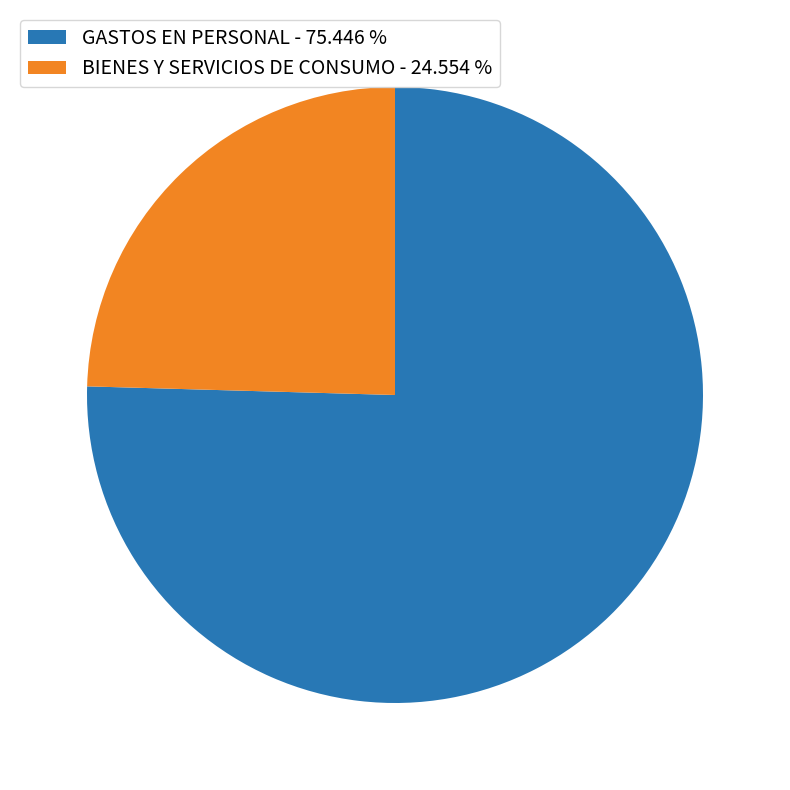

Approximately how many times larger is the value at GASTOS EN PERSONAL - 75.446 % compared to BIENES Y SERVICIOS DE CONSUMO - 24.554 %?

3.1